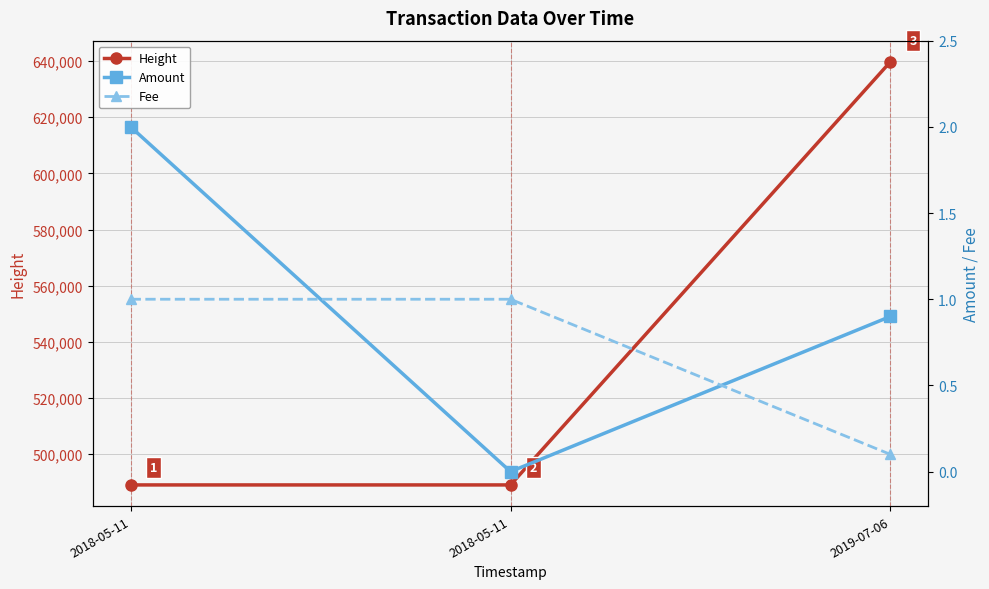

How many lines are shown in the chart?

3